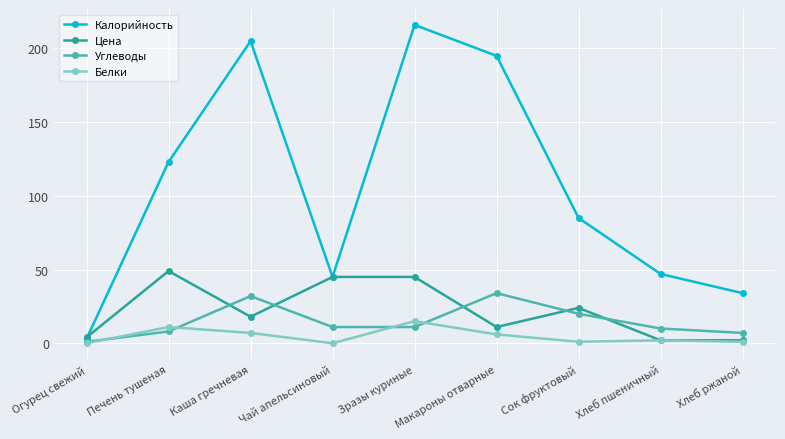

List the series in order of their peak value, lowest first.

Белки, Углеводы, Цена, Калорийность